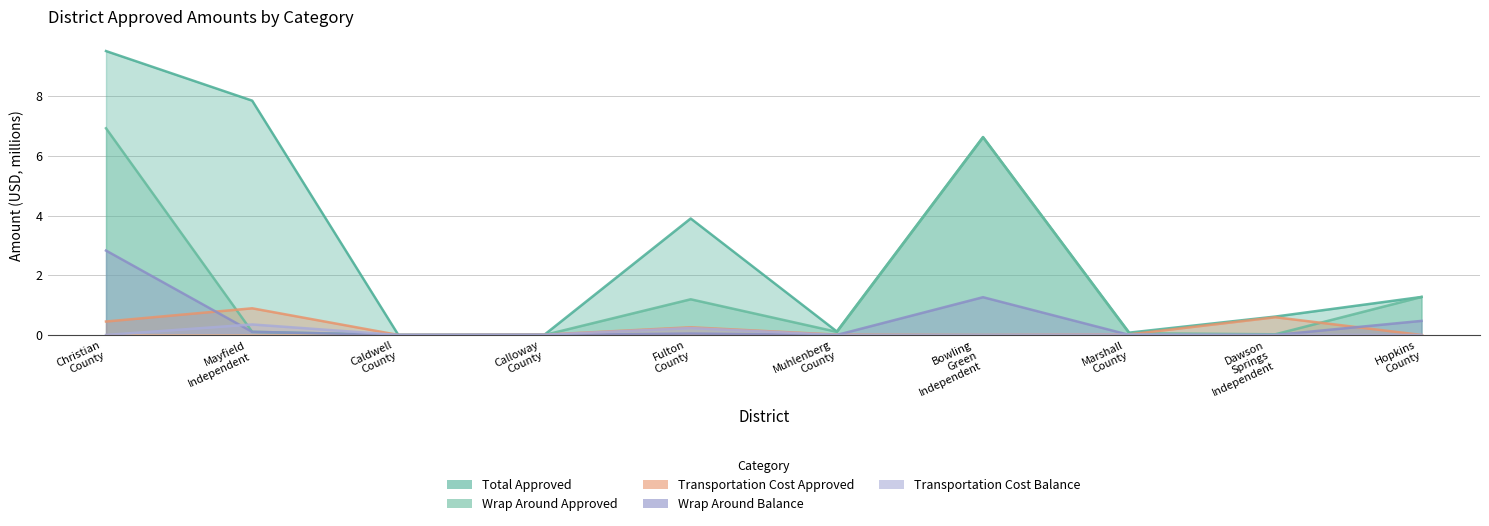

Reading right to left, transcribe all the data shown in this chart.

Total Approved: Hopkins County=1.3	Dawson Springs Independent=0.6	Marshall County=0.1	Bowling Green Independent=6.6	Muhlenberg County=0.1	Fulton County=3.9	Calloway County=0.0	Caldwell County=0.0	Mayfield Independent=7.9	Christian County=9.5
Wrap Around Amount Approved: Hopkins County=1.3	Dawson Springs Independent=0.0	Marshall County=0.1	Bowling Green Independent=6.6	Muhlenberg County=0.1	Fulton County=1.2	Calloway County=0.0	Caldwell County=0.0	Mayfield Independent=0.1	Christian County=6.9
Transportation Cost Amount Approved: Hopkins County=0.0	Dawson Springs Independent=0.6	Marshall County=0.0	Bowling Green Independent=0.0	Muhlenberg County=0.0	Fulton County=0.3	Calloway County=0.0	Caldwell County=0.0	Mayfield Independent=0.9	Christian County=0.5
Wrap Around Balance (not billed): Hopkins County=0.5	Dawson Springs Independent=0.0	Marshall County=0.0	Bowling Green Independent=1.3	Muhlenberg County=0.0	Fulton County=0.0	Calloway County=0.0	Caldwell County=0.0	Mayfield Independent=0.1	Christian County=2.8
Transportation Cost Balance (not billed): Hopkins County=0.0	Dawson Springs Independent=0.0	Marshall County=0.0	Bowling Green Independent=0.0	Muhlenberg County=0.0	Fulton County=0.2	Calloway County=0.0	Caldwell County=0.0	Mayfield Independent=0.4	Christian County=0.0